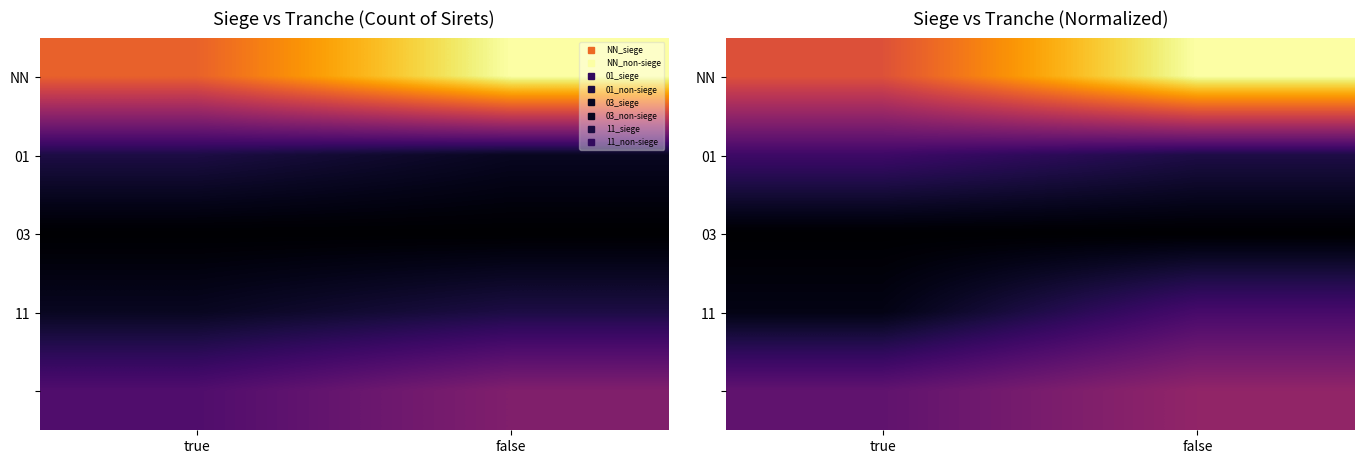

Which series has the largest range (max minus min)?

NN